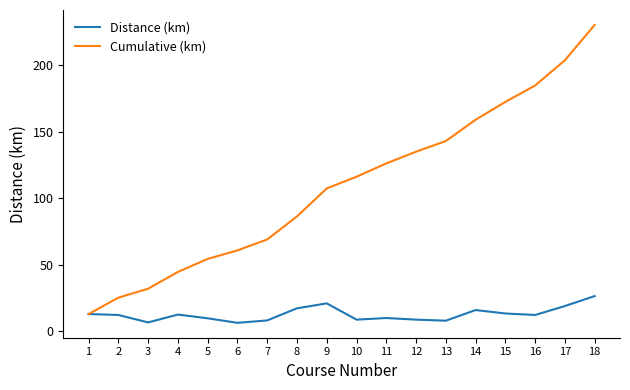

Which category has the highest value across all series?

18